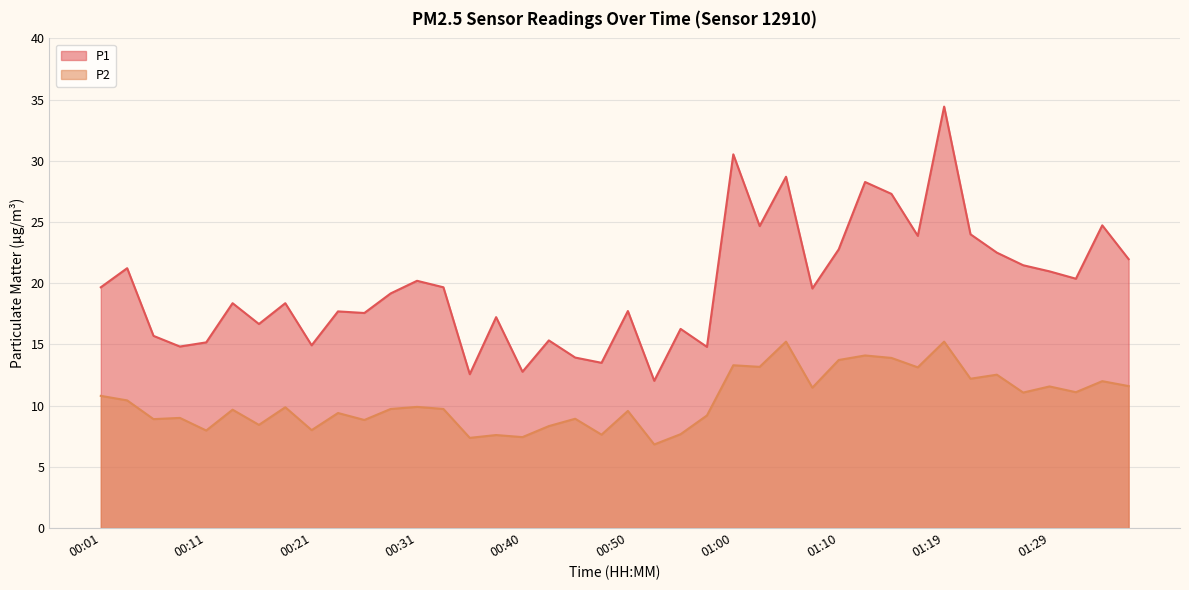

What is the label of the 18th point from the left?

00:43